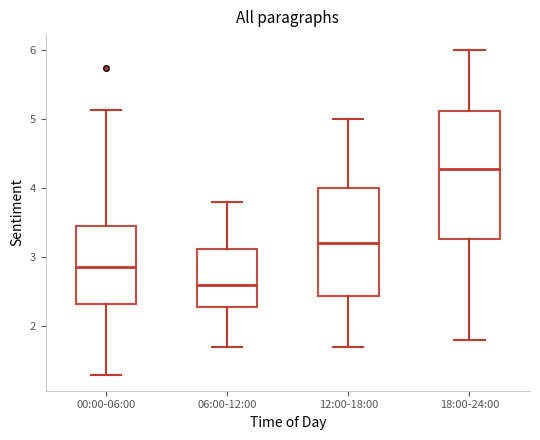

Which box's median line is the highest?

18:00-24:00